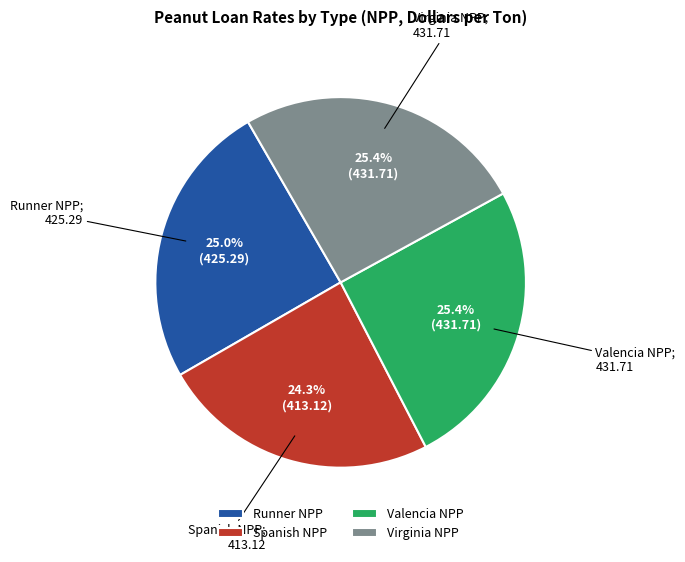

Does Valencia NPP represent more than half of the total?

No